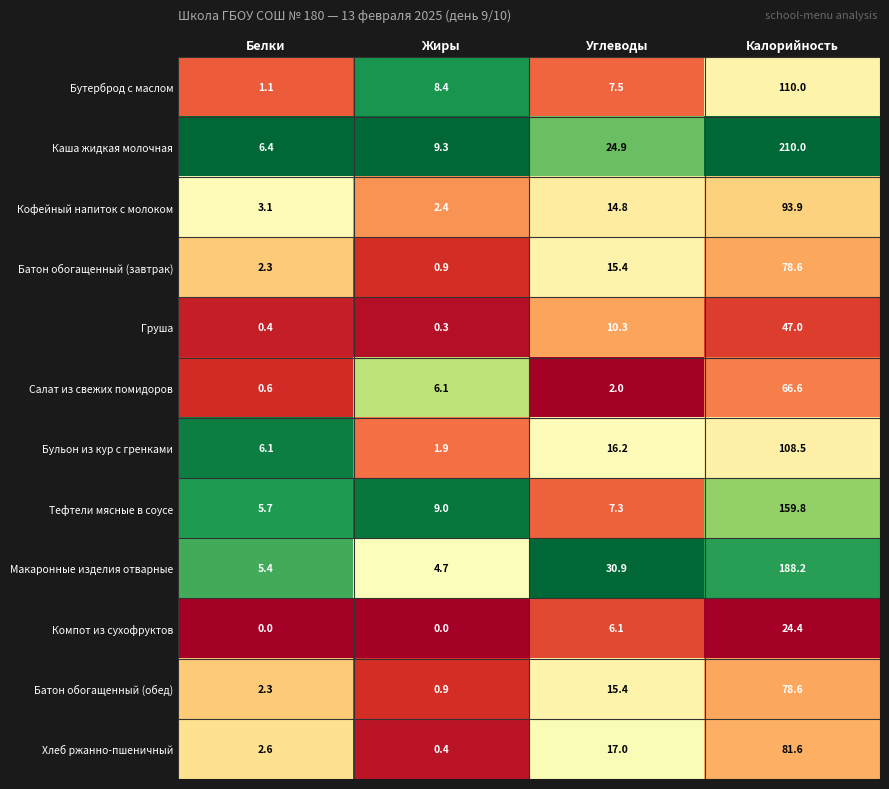

Which series has the largest range (max minus min)?

Каша жидкая молочная